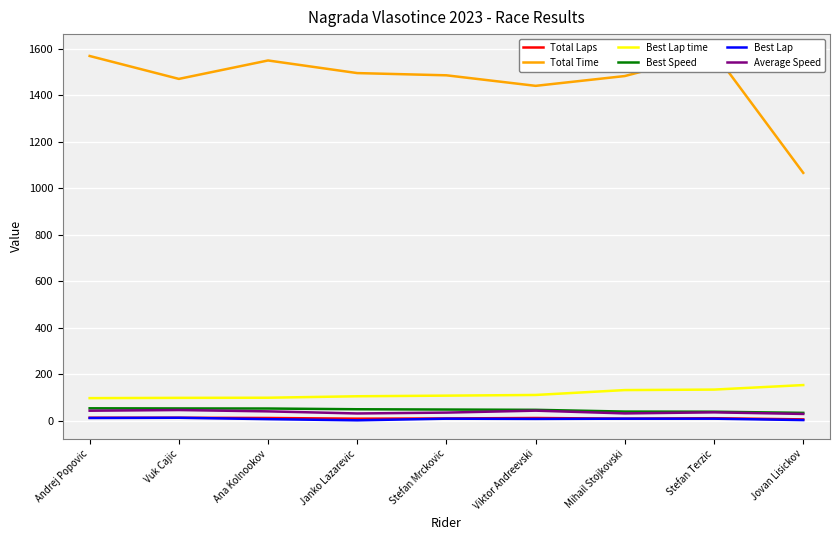

At how many categories does at least one series exceed 146?

9